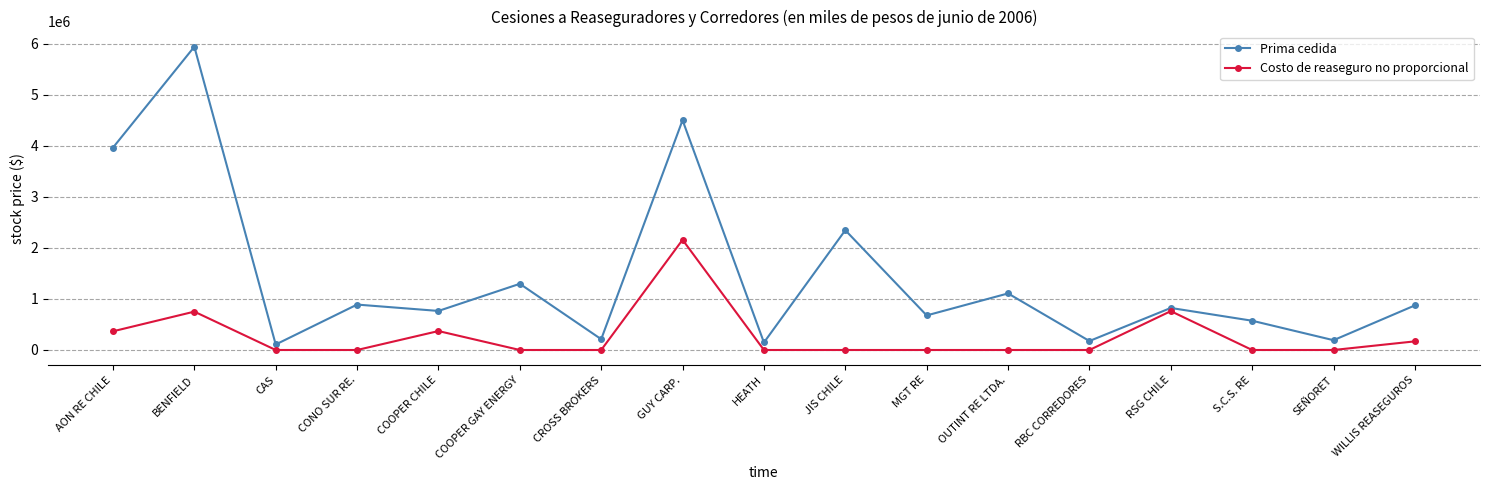

Read the Prima cedida value at CROSS BROKERS.

211656